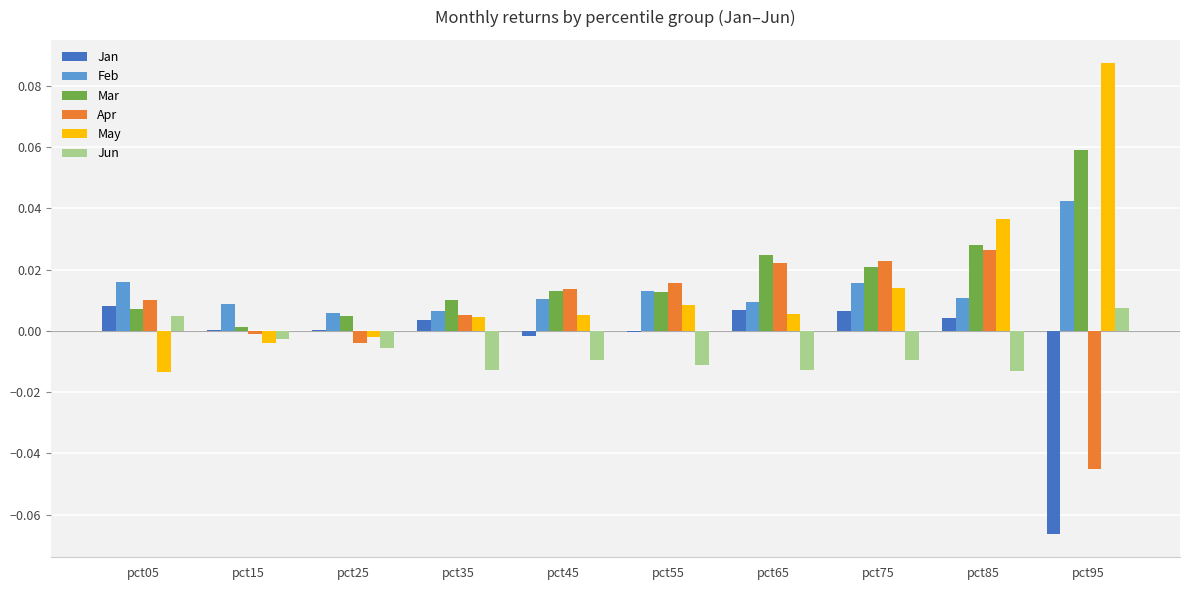

Is the value of May at pct95 greater than the value of Jun at pct35?

Yes